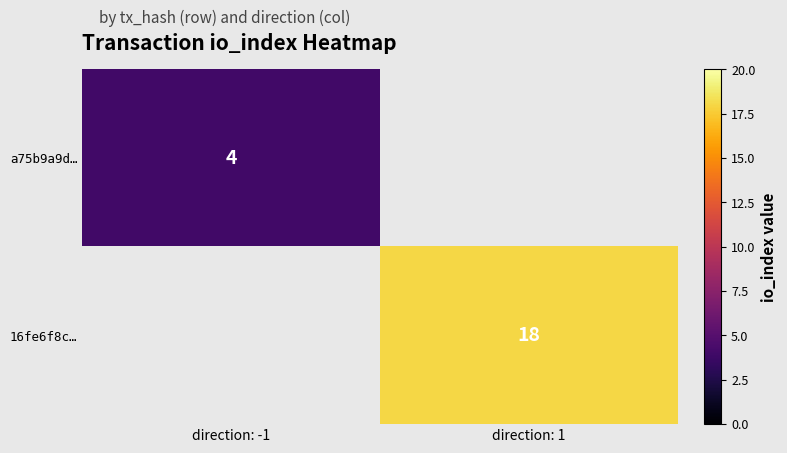

What is the maximum value shown in the chart?

18.0